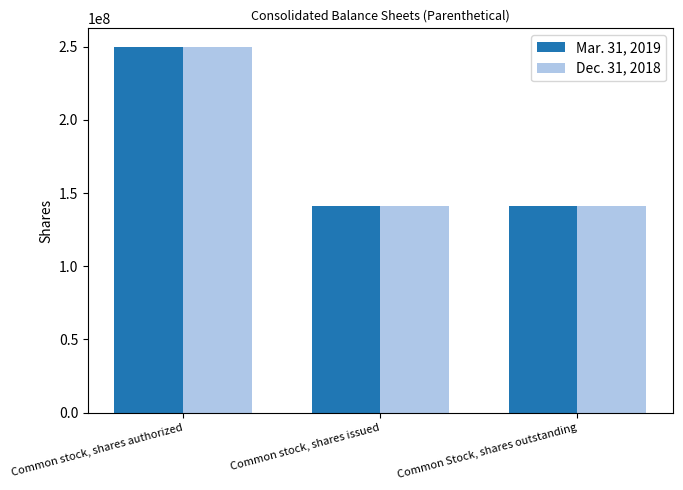

How many Mar. 31, 2019 values are between 141332786 and 250000000?

3